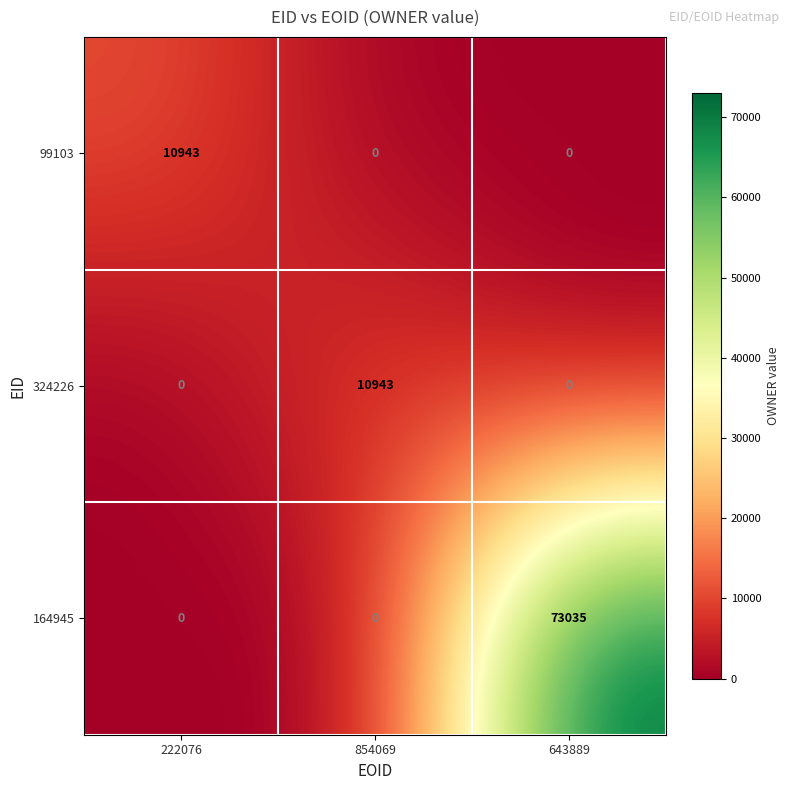

Which series has the largest total across all categories?

164945